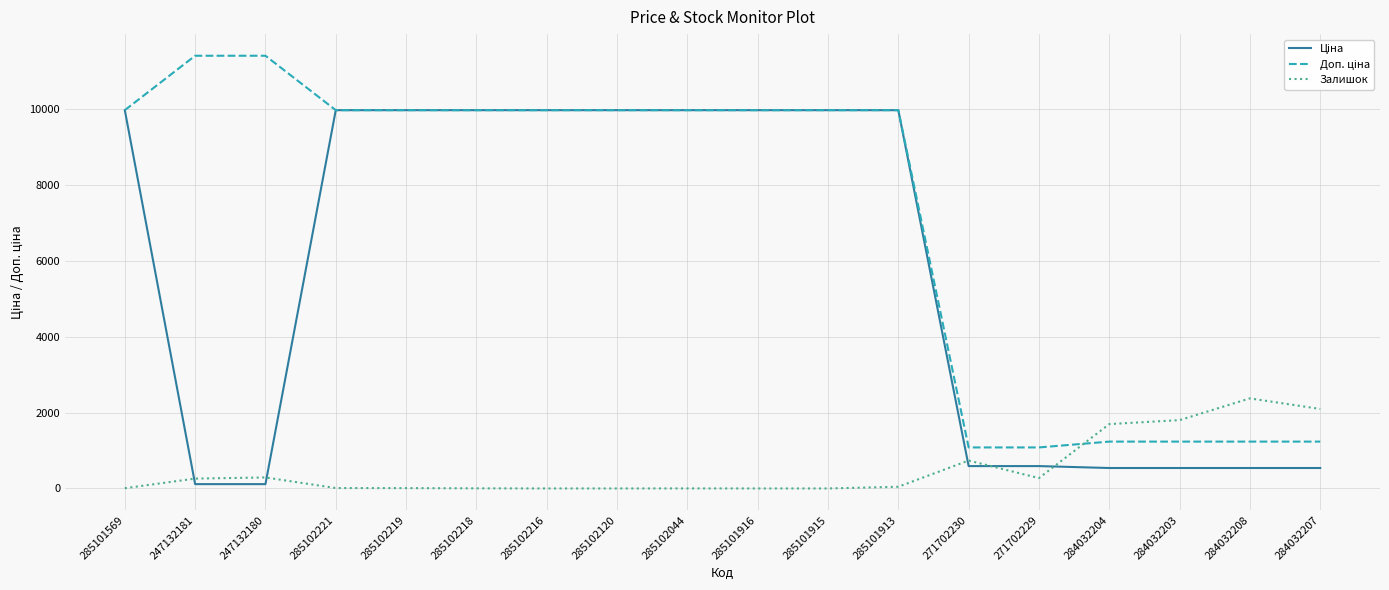

Which category has the highest value in the Залишок series?

284032208